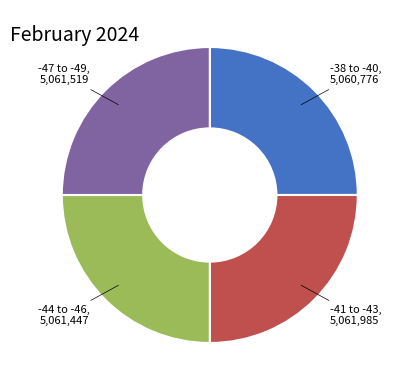

Is there a majority slice in this chart?

No